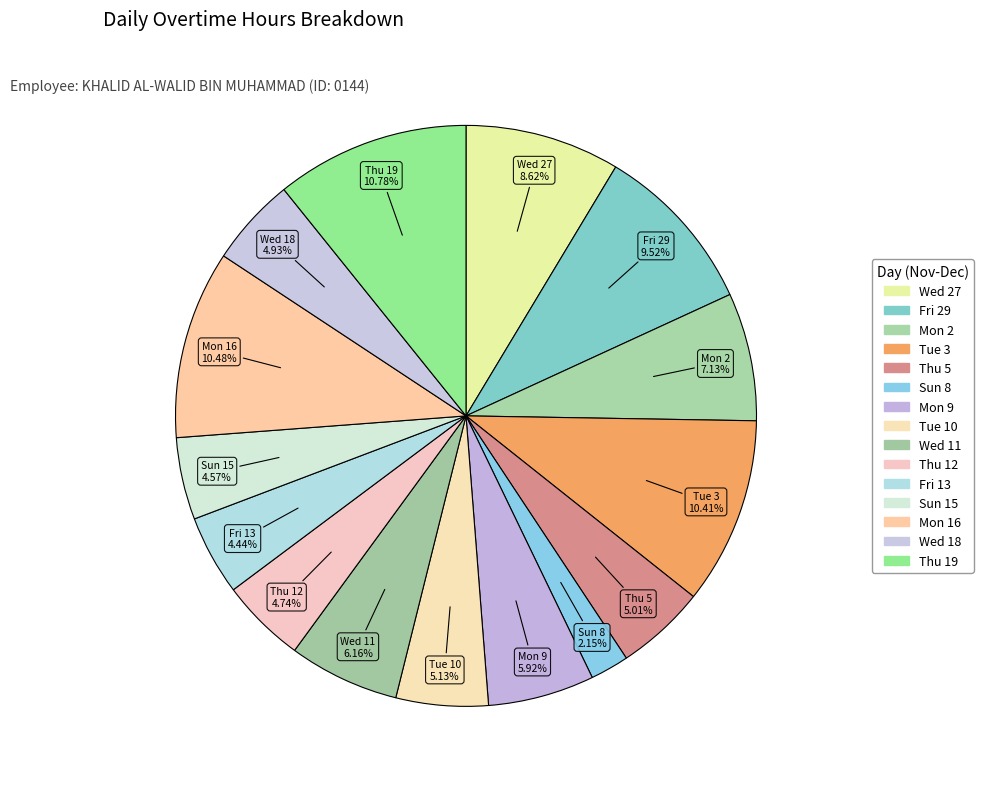

What percentage is NOT represented by Thu 12?

95.3%